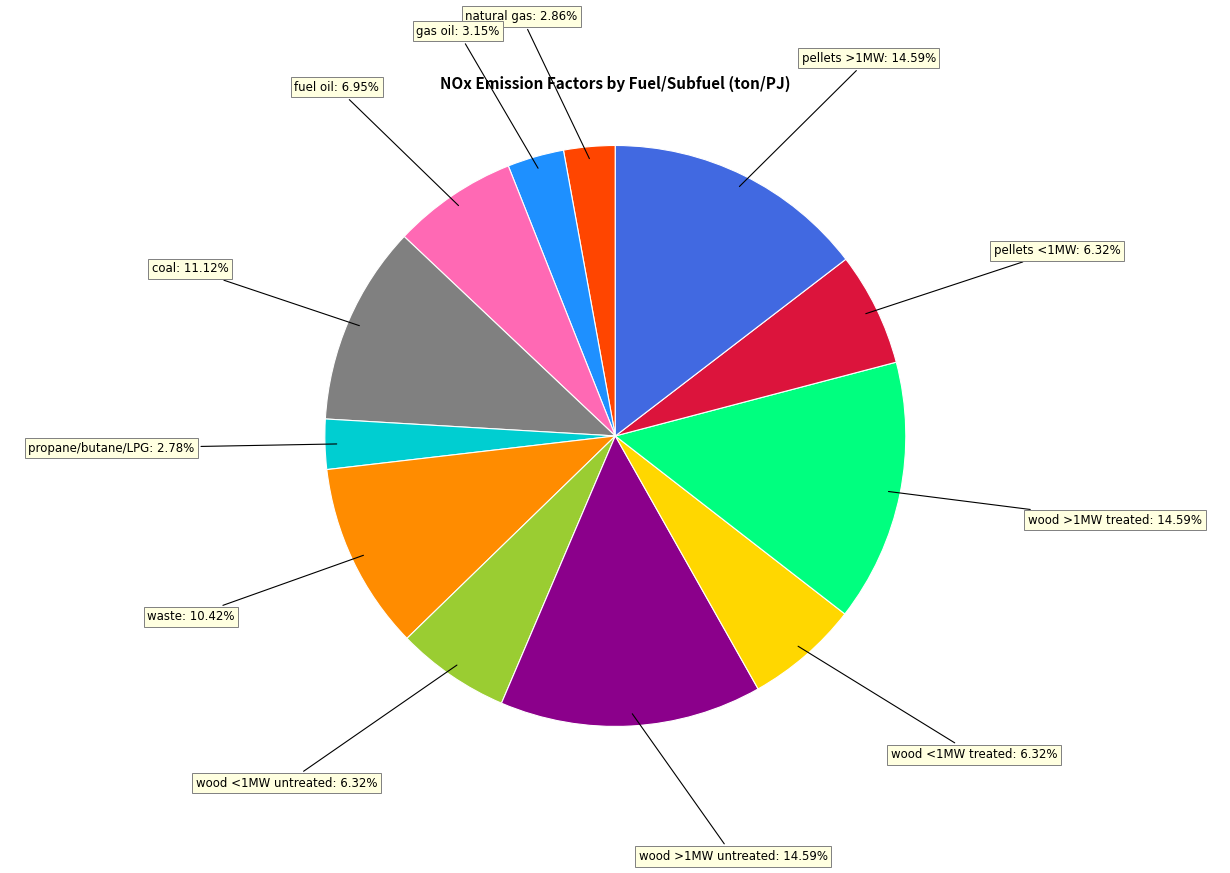

How many segments does this pie chart have?

12